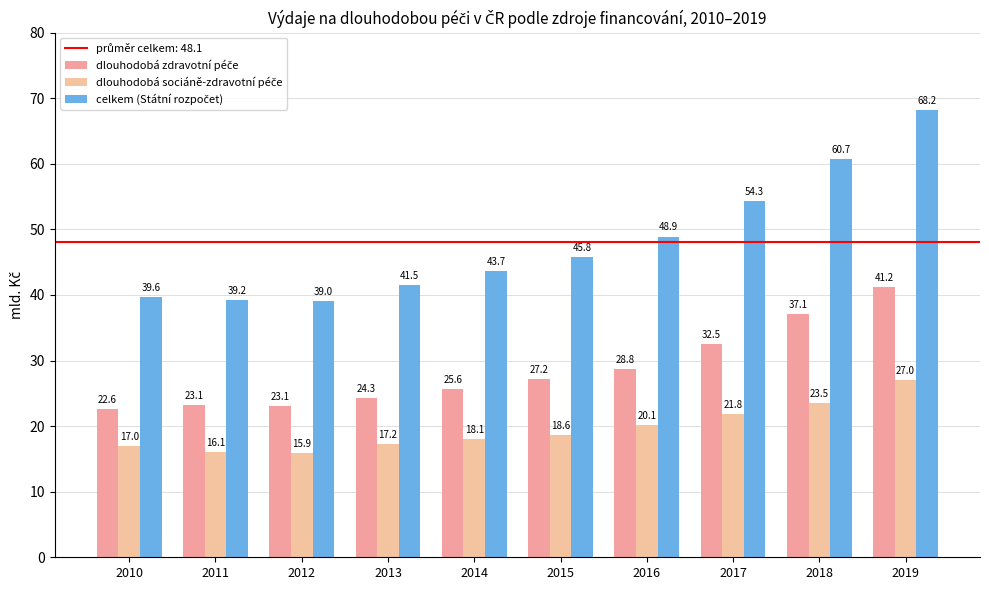

Which series has the largest range (max minus min)?

celkem (Státní rozpočet)